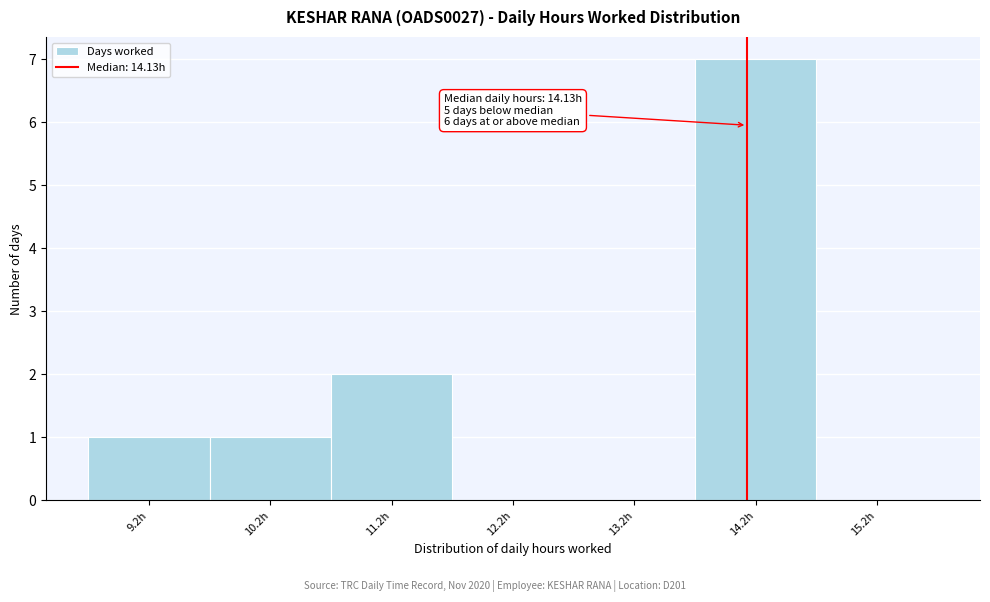

Which range on the x-axis has the tallest bar?

13.7 to 14.7